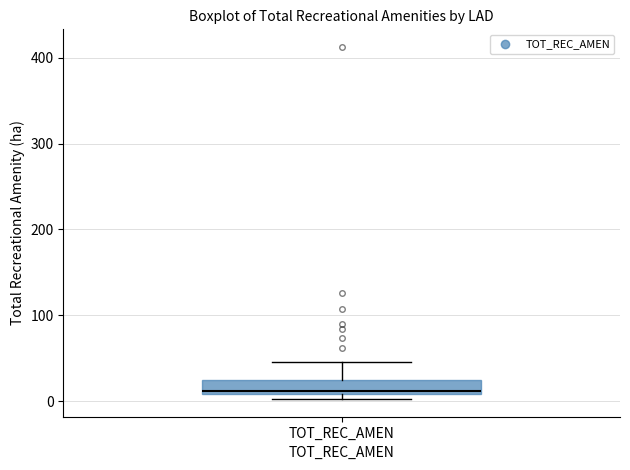

Where does the upper whisker of the box for TOT_REC_AMEN end on the y-axis? The values are not printed on the chart, so give them approximately, as read against the axis.

50